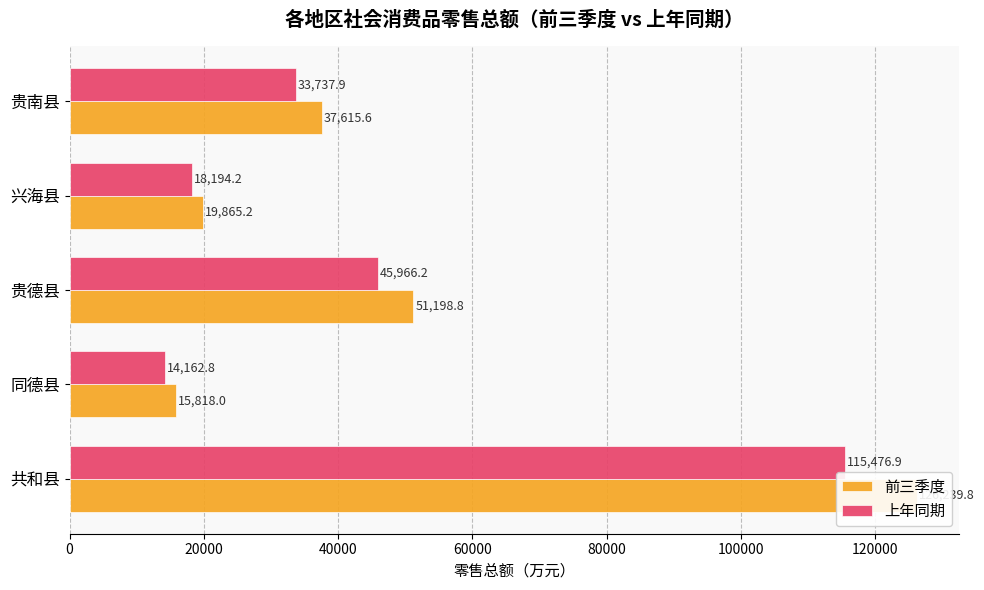

Read the 上年同期 value at 共和县.

115476.9